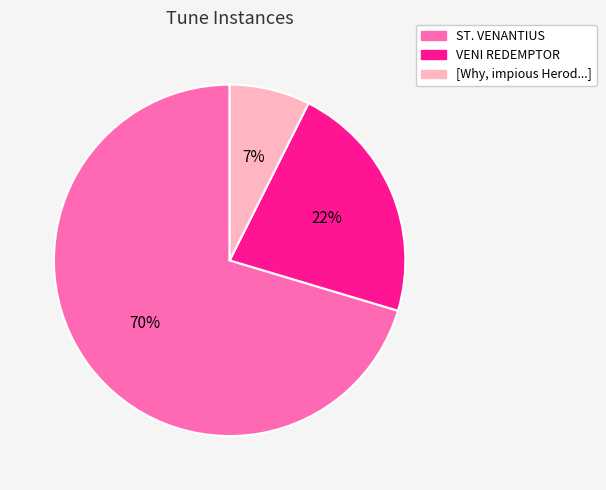

Is it true that VENI REDEMPTOR is 22% of the pie?

True